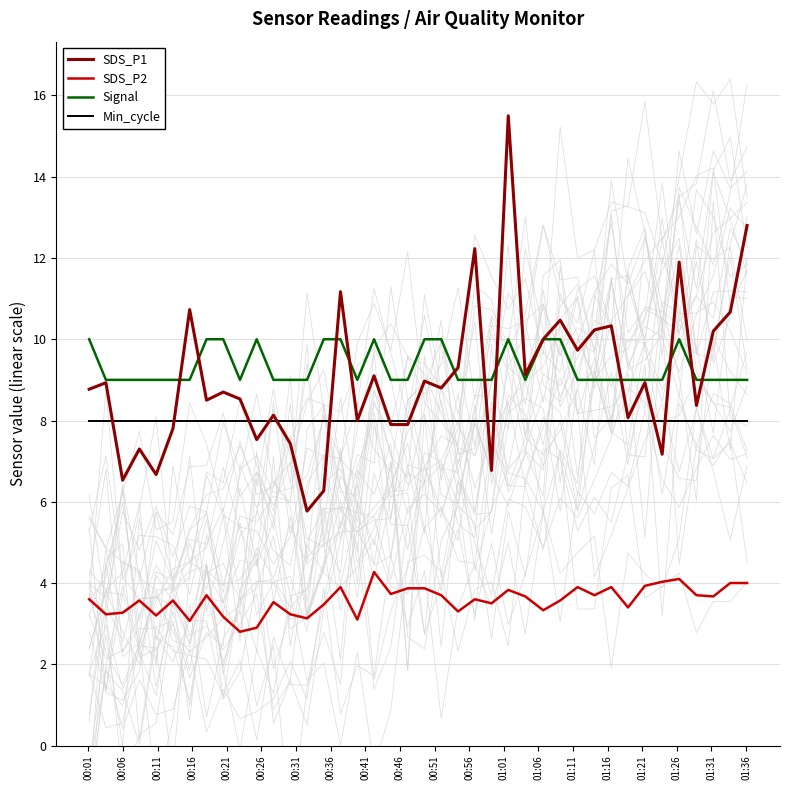

True or false: Min_cycle and Signal cross at least once.

False